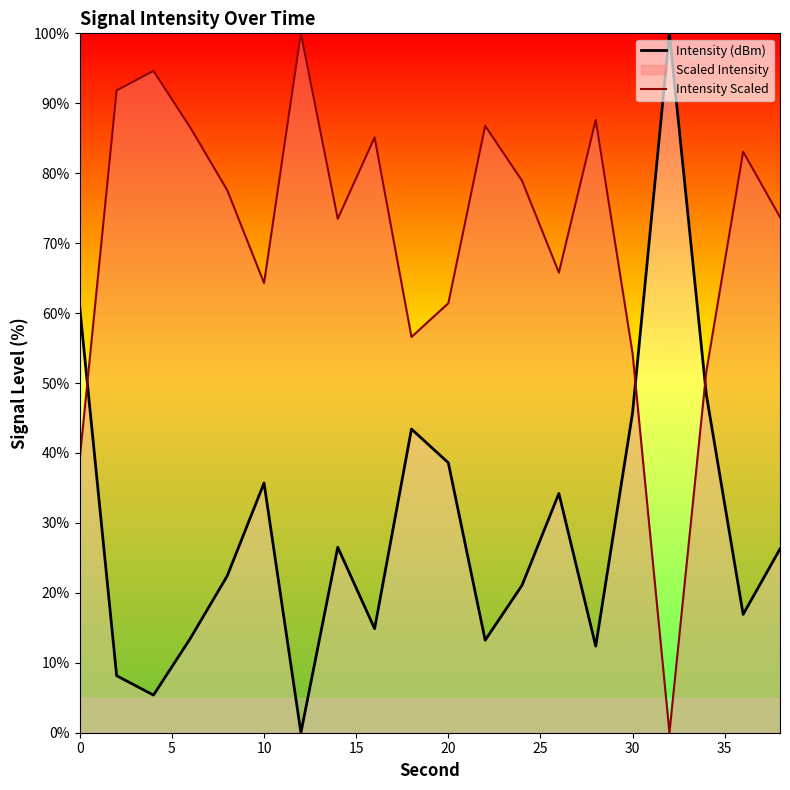

How many lines are shown in the chart?

2